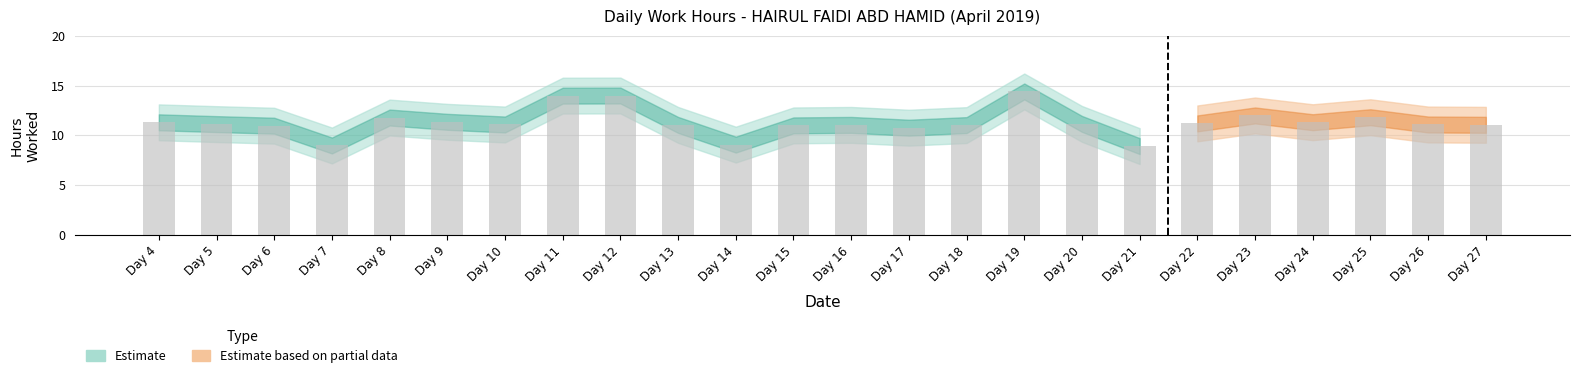

What is the minimum value shown in the chart?

8.9